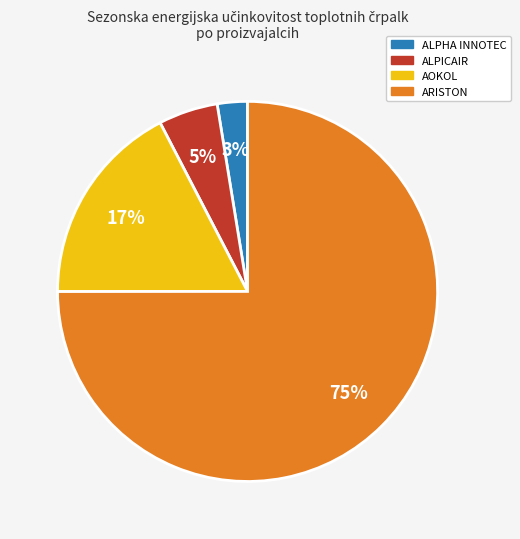

Is there any slice that represents more than half of the pie?

Yes